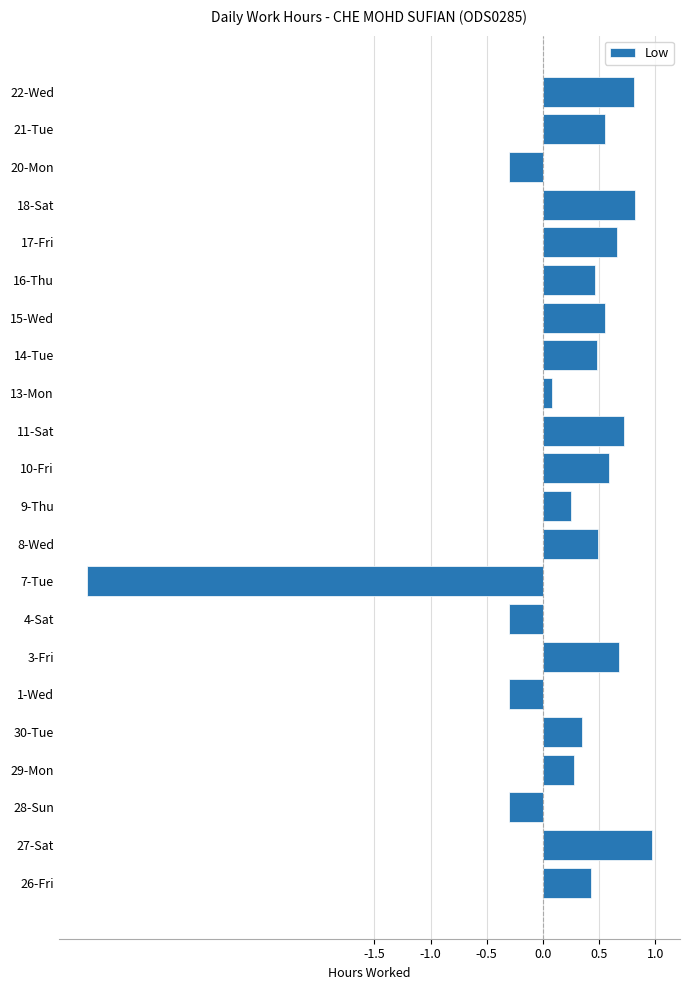

At which category does the chart reach its peak across all series?

27-Sat